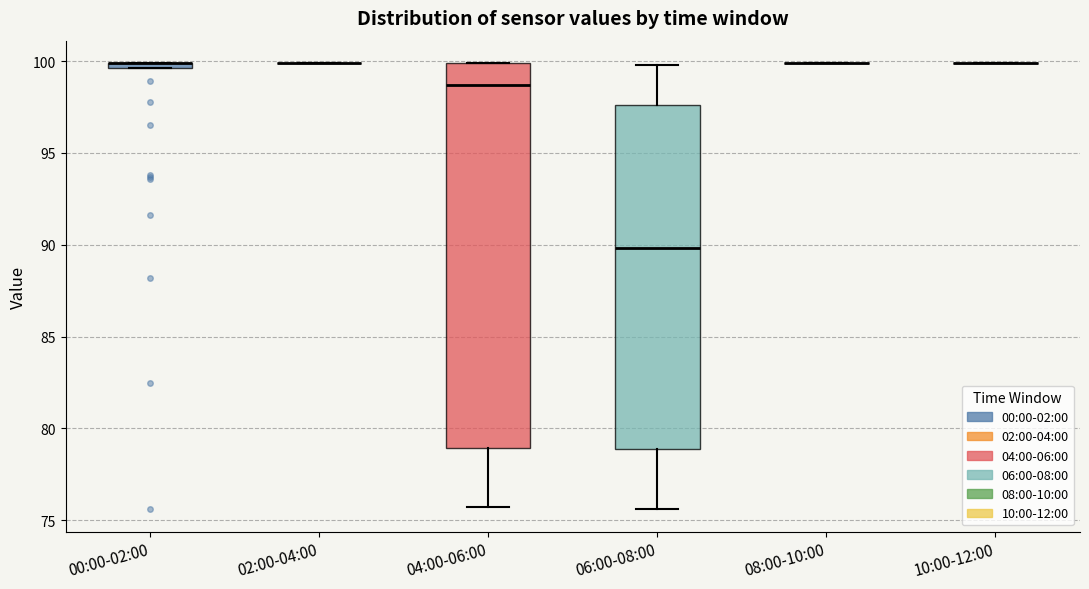

Where does the median line of the box for 04:00-06:00 sit on the y-axis? The values are not printed on the chart, so give them approximately, as read against the axis.

98.5